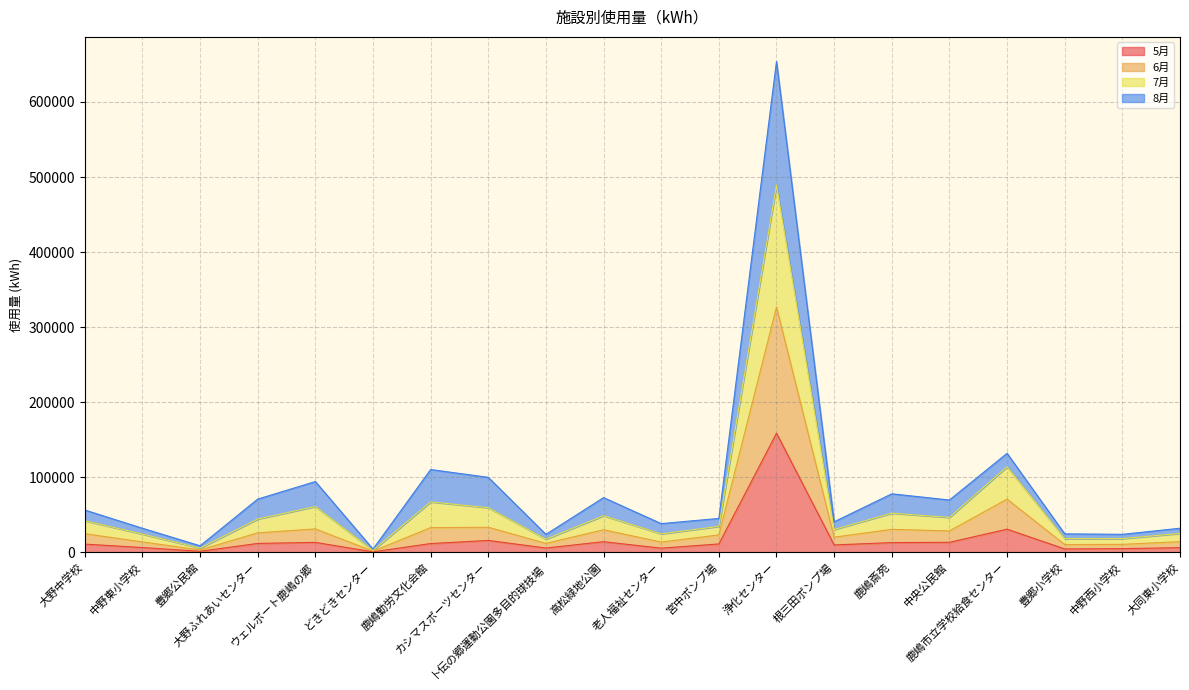

How many lines are shown in the chart?

4